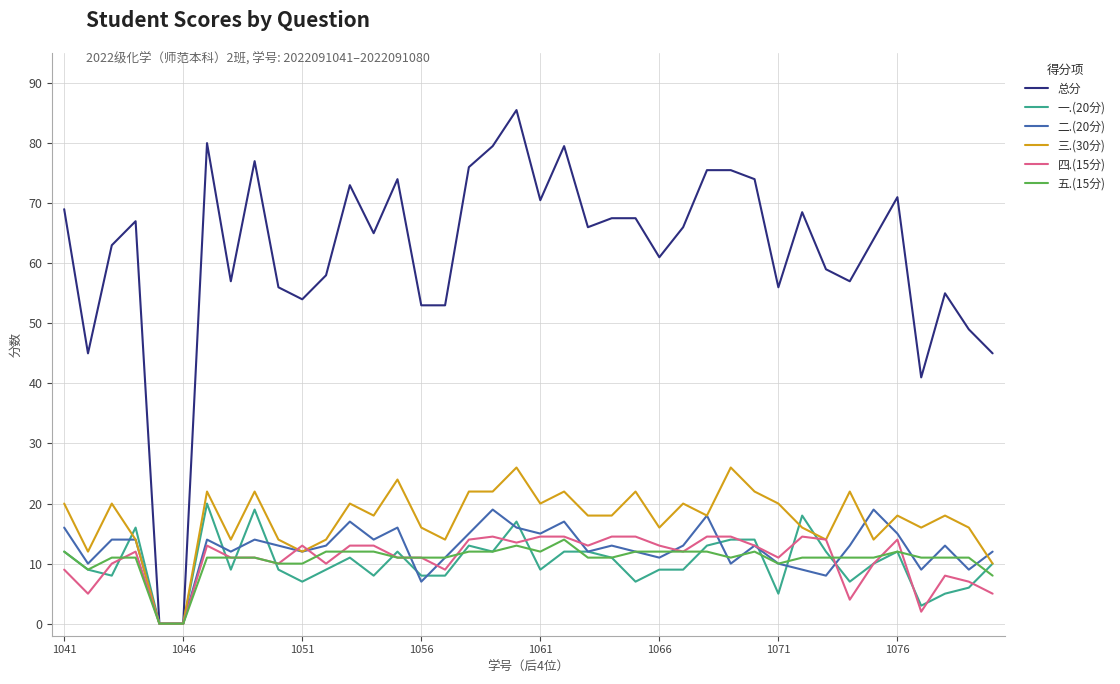

What is the greatest value displayed?

85.5